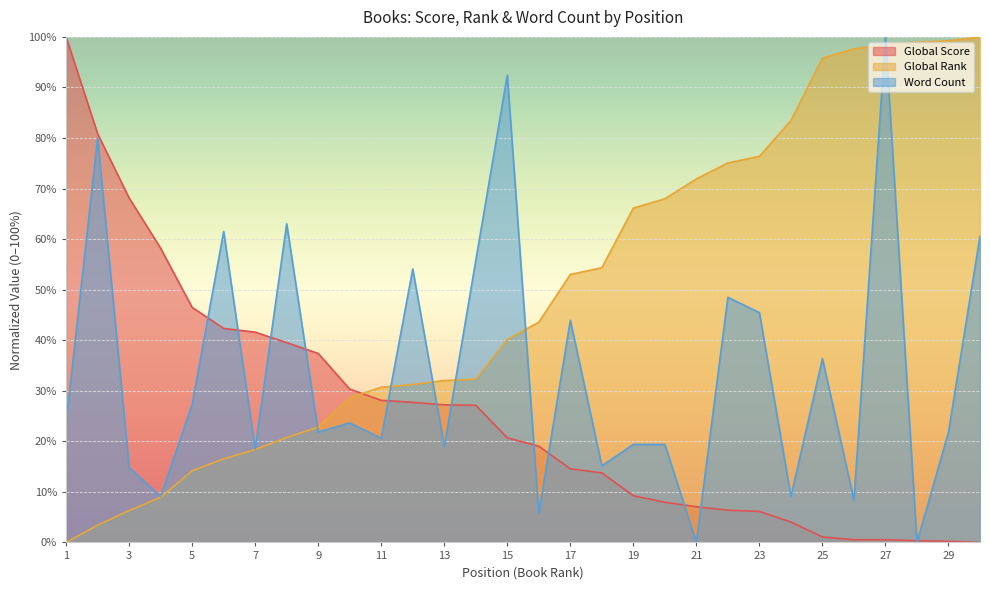

True or false: Global Score has more than 2 interior local peaks.

False